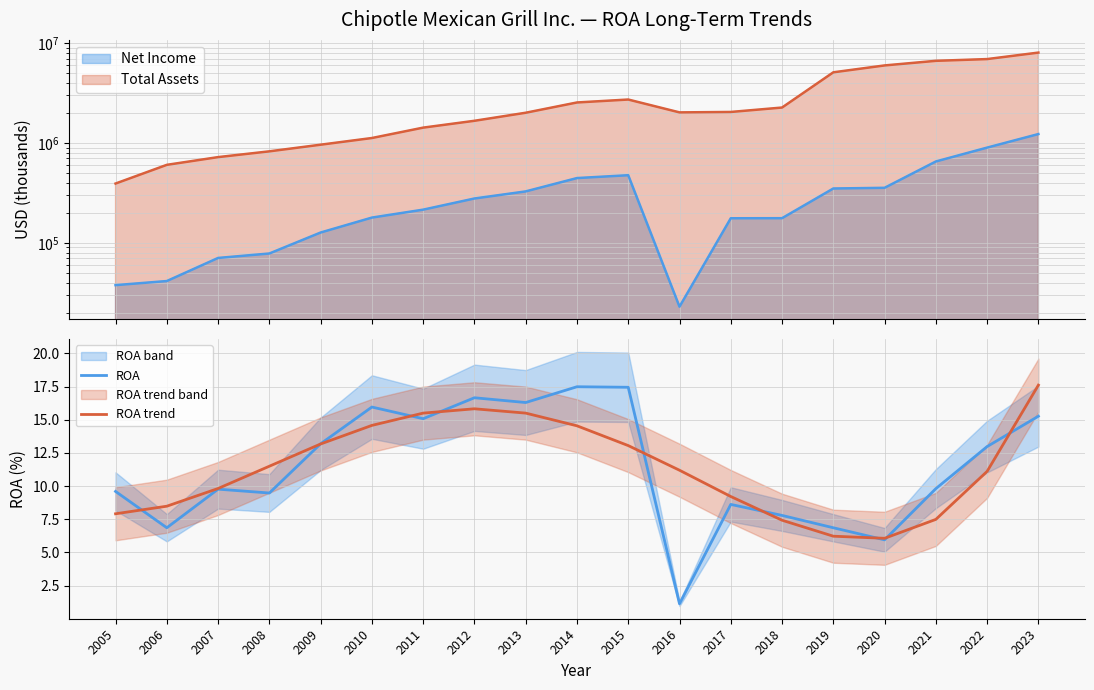

Is the value of ROA at 2006 greater than the value of ROA trend at 2021?

No